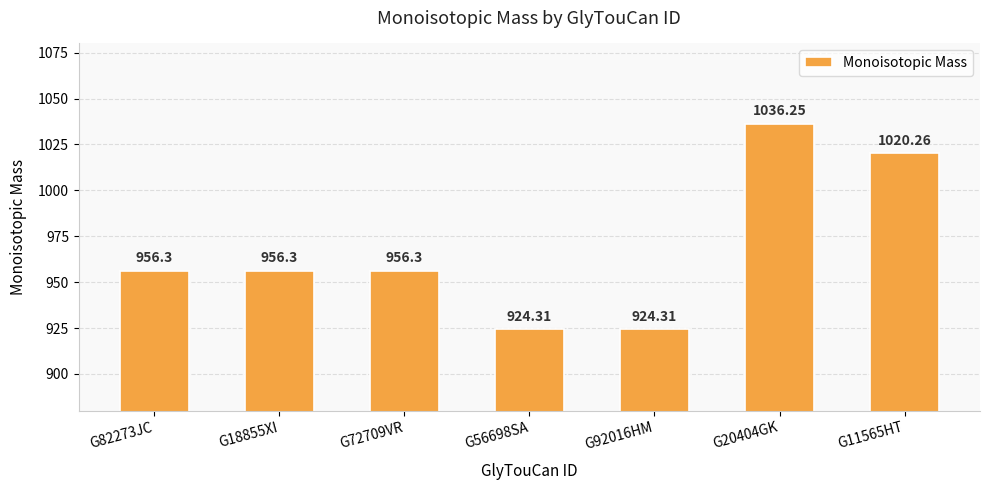

Approximately how many times larger is the value at G82273JC compared to G18855XI?

1.0